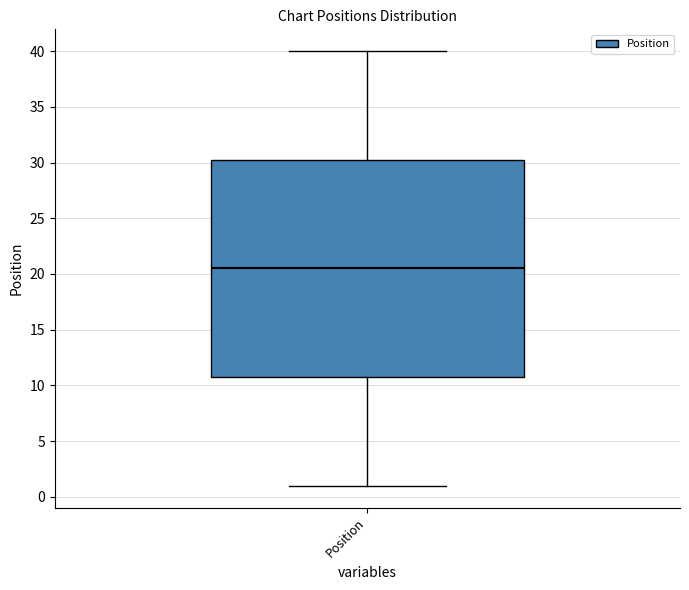

Where is the upper edge of the box for Position on the y-axis? The values are not printed on the chart, so give them approximately, as read against the axis.

30.5